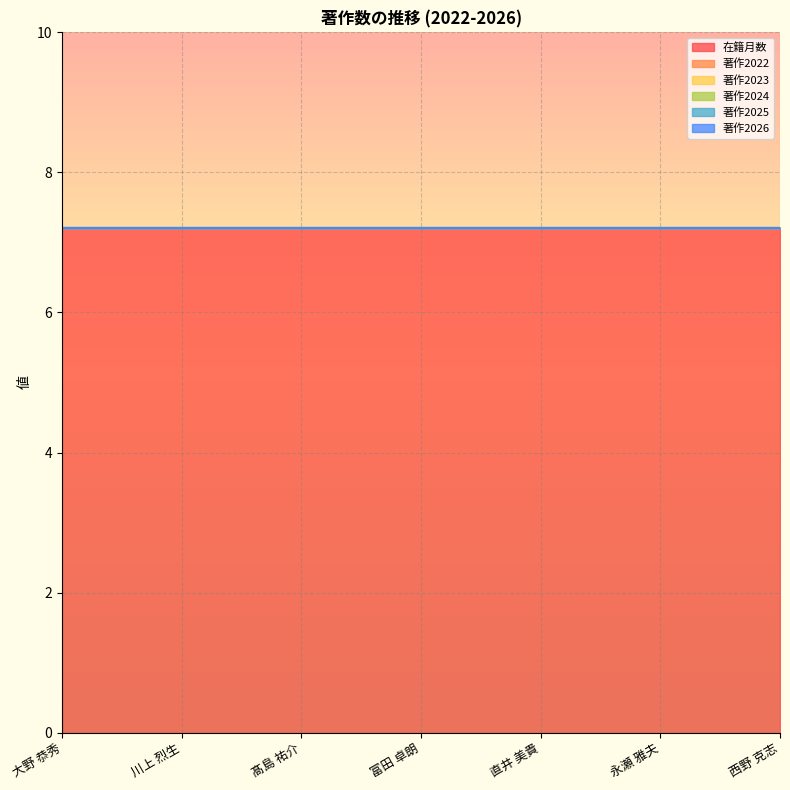

Does the chart display data point markers on the line(s)?

No